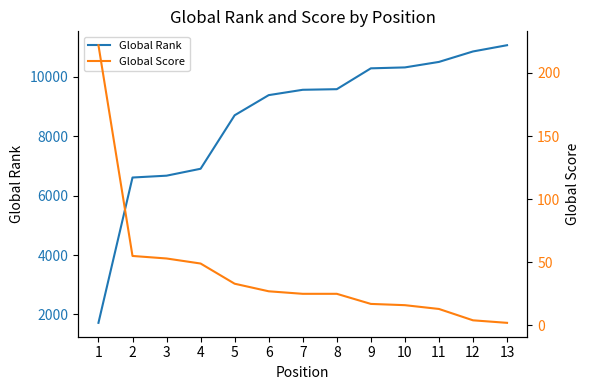

True or false: Global Rank has more than 2 points higher than both neighbors.

False